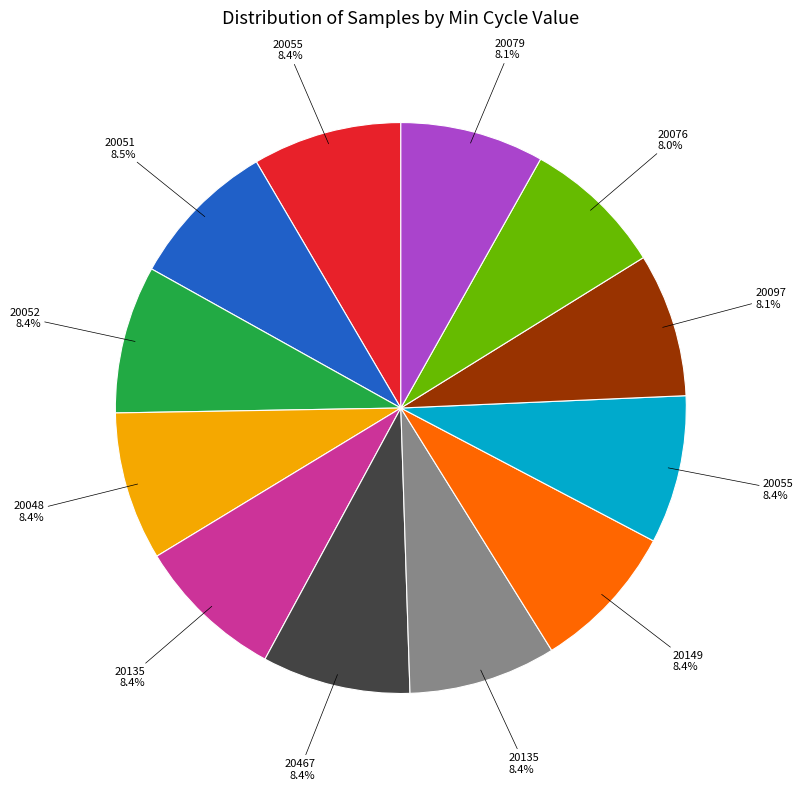

Count the number of slices in the pie.

12